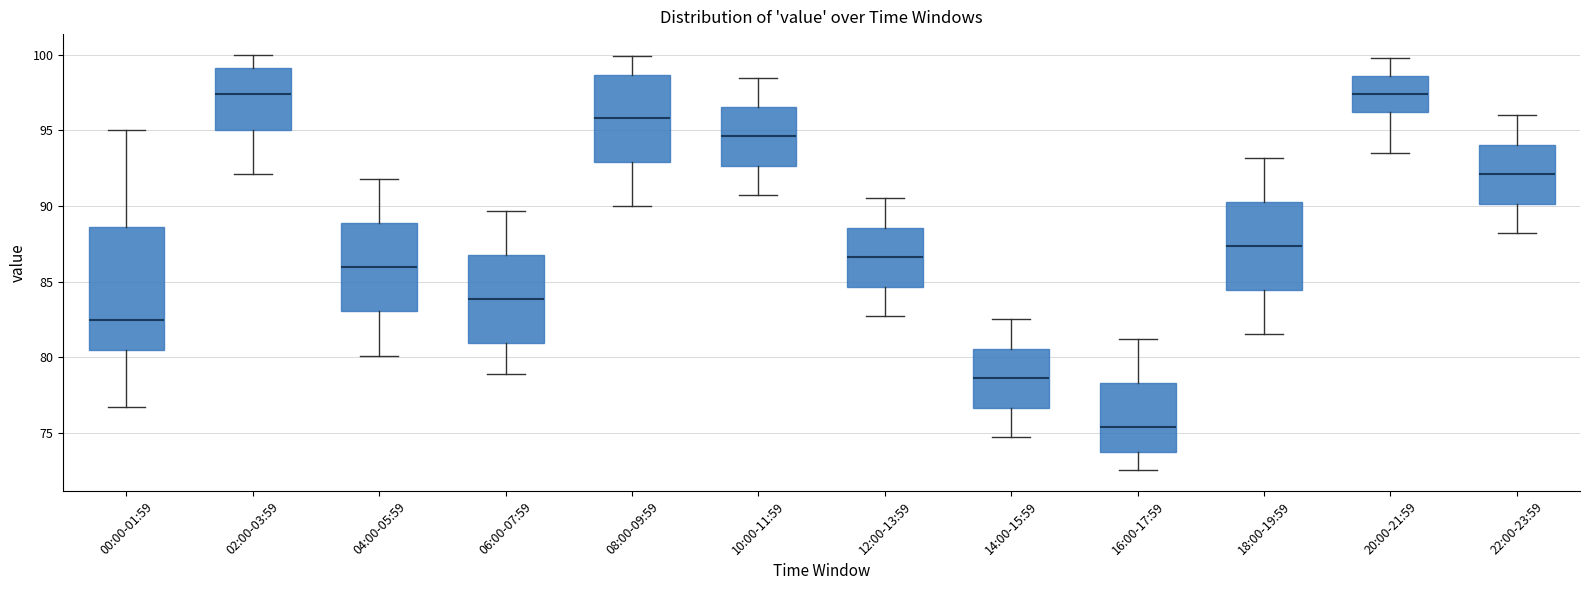

Reading left to right, transcribe this box plot: for each box, give where its median line is, the range the box spans, and where its two whiskers end, as read against the y-axis. The values are not printed on the chart, so give them approximately, as read against the axis.

00:00-01:59: median 82.5, box 80.5 to 88.5, whiskers 76.5 to 95.0
02:00-03:59: median 97.5, box 95.0 to 99.0, whiskers 92.0 to 100.0
04:00-05:59: median 86.0, box 83.0 to 89.0, whiskers 80.0 to 92.0
06:00-07:59: median 84.0, box 81.0 to 87.0, whiskers 79.0 to 89.5
08:00-09:59: median 96.0, box 93.0 to 98.5, whiskers 90.0 to 100.0
10:00-11:59: median 94.5, box 92.5 to 96.5, whiskers 90.5 to 98.5
12:00-13:59: median 86.5, box 84.5 to 88.5, whiskers 82.5 to 90.5
14:00-15:59: median 78.5, box 76.5 to 80.5, whiskers 74.5 to 82.5
16:00-17:59: median 75.5, box 73.5 to 78.5, whiskers 72.5 to 81.0
18:00-19:59: median 87.5, box 84.5 to 90.5, whiskers 81.5 to 93.0
20:00-21:59: median 97.5, box 96.0 to 98.5, whiskers 93.5 to 100.0
22:00-23:59: median 92.0, box 90.0 to 94.0, whiskers 88.0 to 96.0